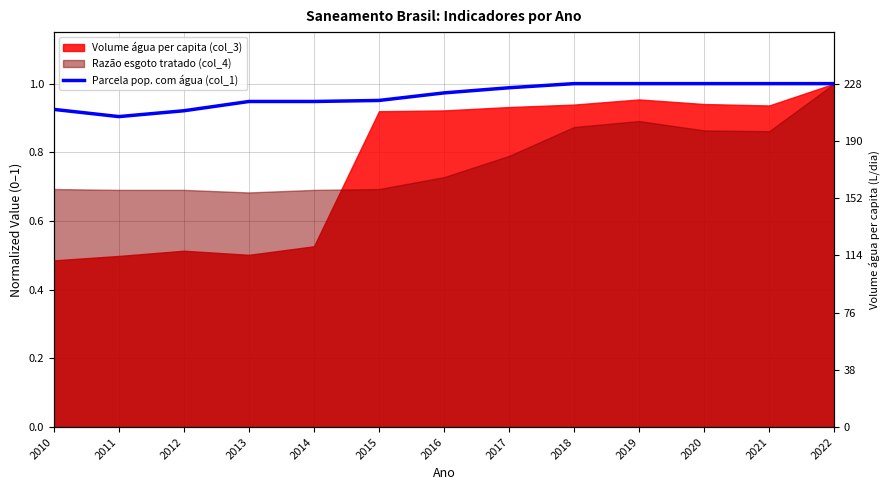

Is it true that the value at 2015 is 1.6?

False